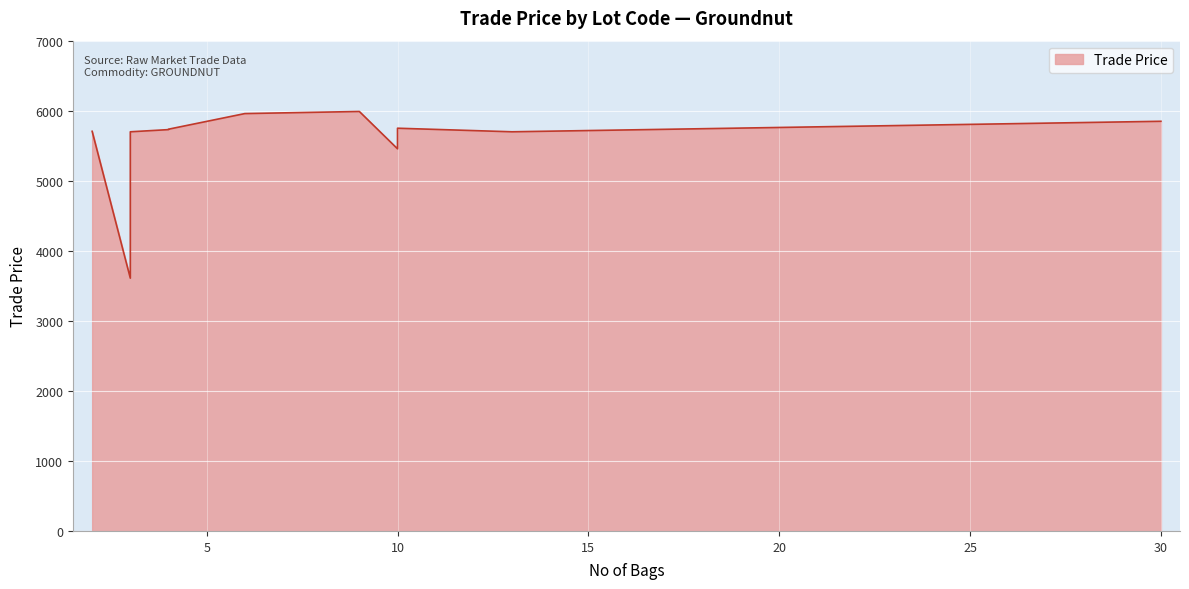

How many values are below 5729?

6